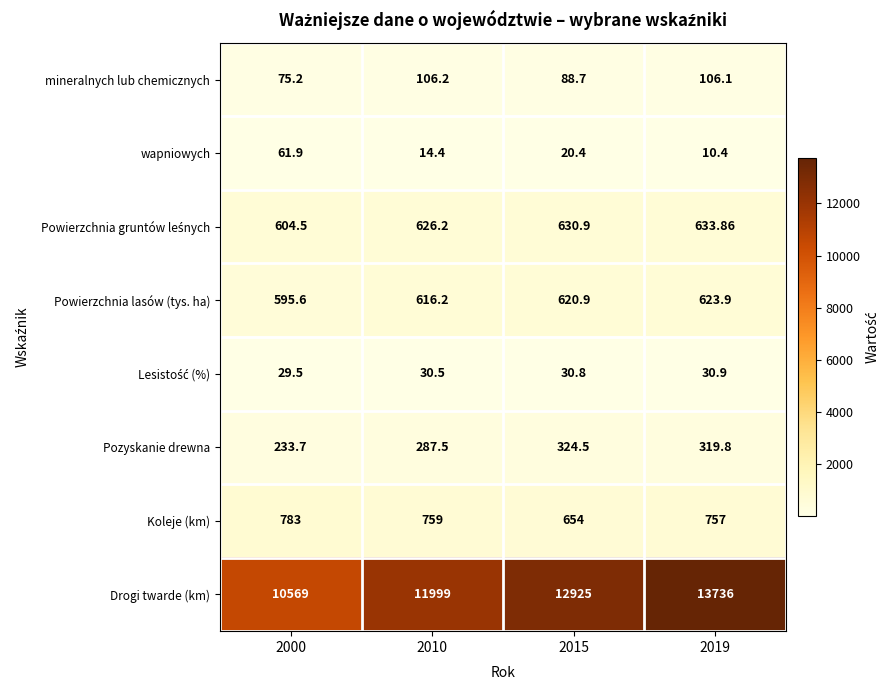

Between 2010 and 2015, which series saw the biggest shift?

Drogi twarde (km)